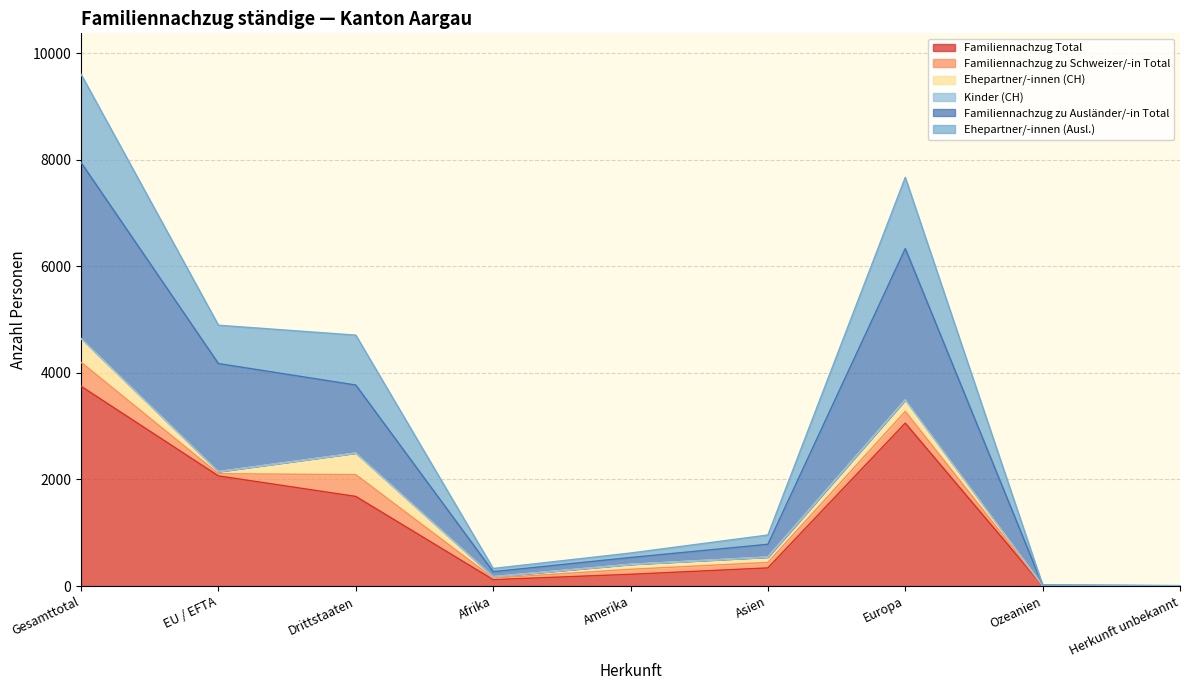

What is the label of the 2nd point from the left?

EU / EFTA